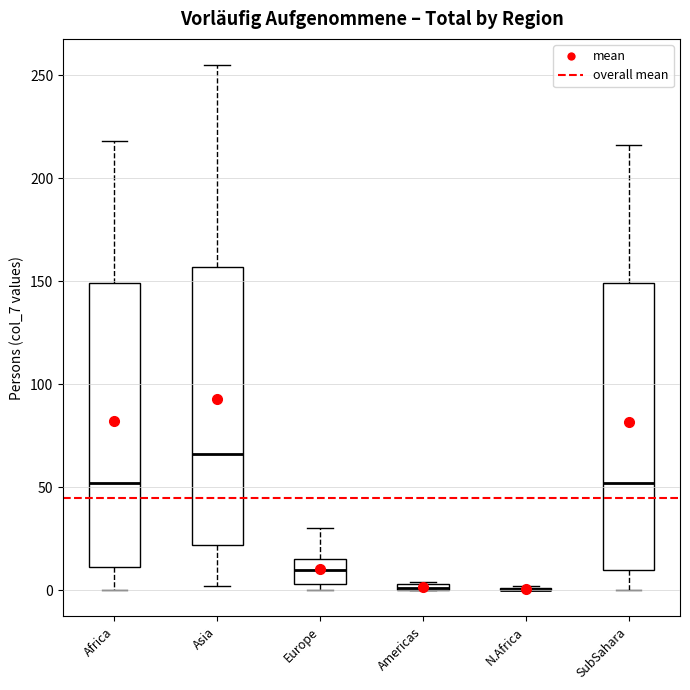

Where does the upper whisker of the box for SubSahara end on the y-axis? The values are not printed on the chart, so give them approximately, as read against the axis.

215